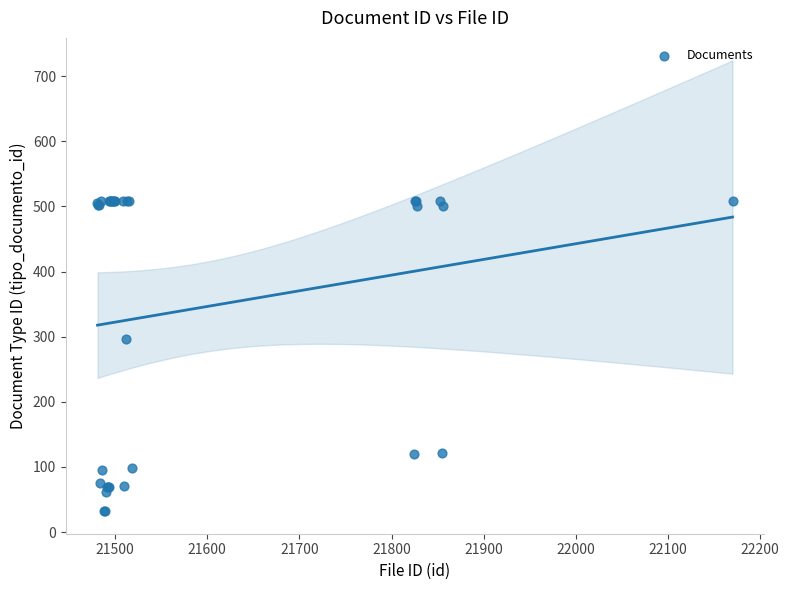

What Y value in the scatter plot is closest to 270?

296